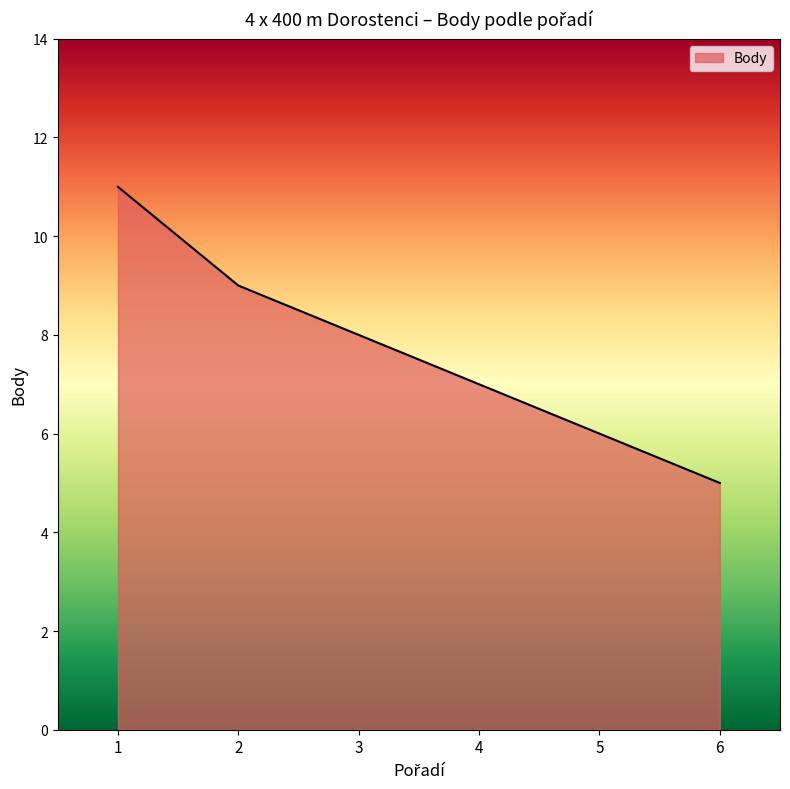

Approximately how many times larger is the value at 6 compared to 5?

0.8